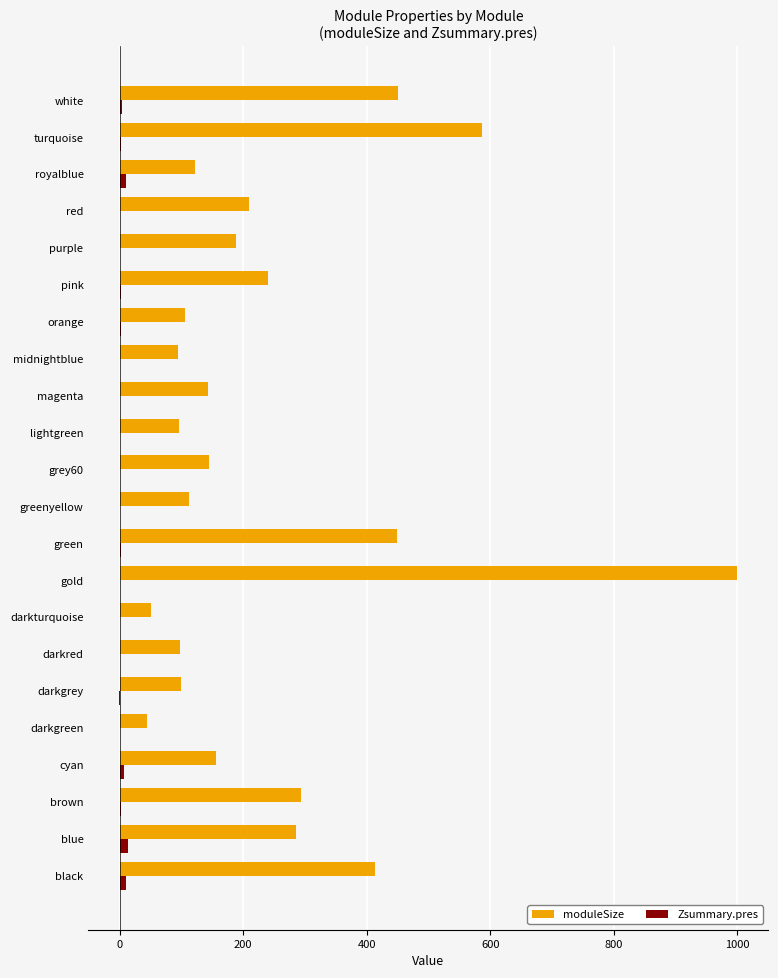

At which category is the sum across all series the highest?

gold